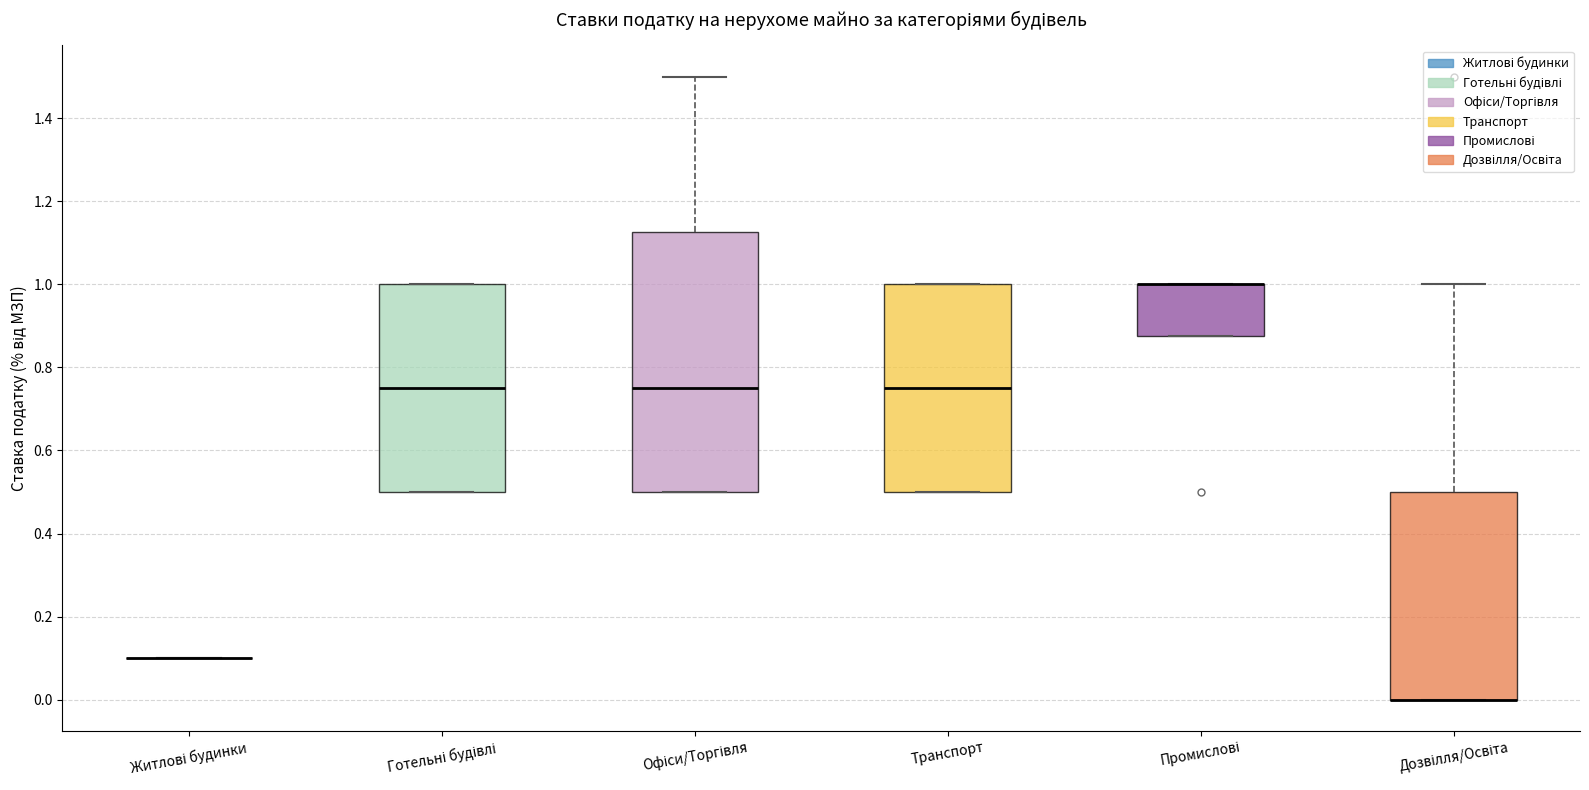

Reading left to right, read every box against the y-axis: the position of its median line, the range the box covers, and the ends of its whiskers. The values are not printed on the chart, so give them approximately, as read against the axis.

Житлові будинки: box collapsed to a line at 0.10, whiskers 0.10 to 0.10
Готельні будівлі: median 0.76, box 0.50 to 1.00, whiskers 0.50 to 1.00
Офіси/Торгівля: median 0.76, box 0.50 to 1.12, whiskers 0.50 to 1.50
Транспорт: median 0.76, box 0.50 to 1.00, whiskers 0.50 to 1.00
Промислові: median 1.00 (drawn on the box's upper edge), box 0.88 to 1.00, whiskers 0.88 to 1.00
Дозвілля/Освіта: median 0.00 (drawn on the box's lower edge), box 0.00 to 0.50, whiskers 0.00 to 1.00